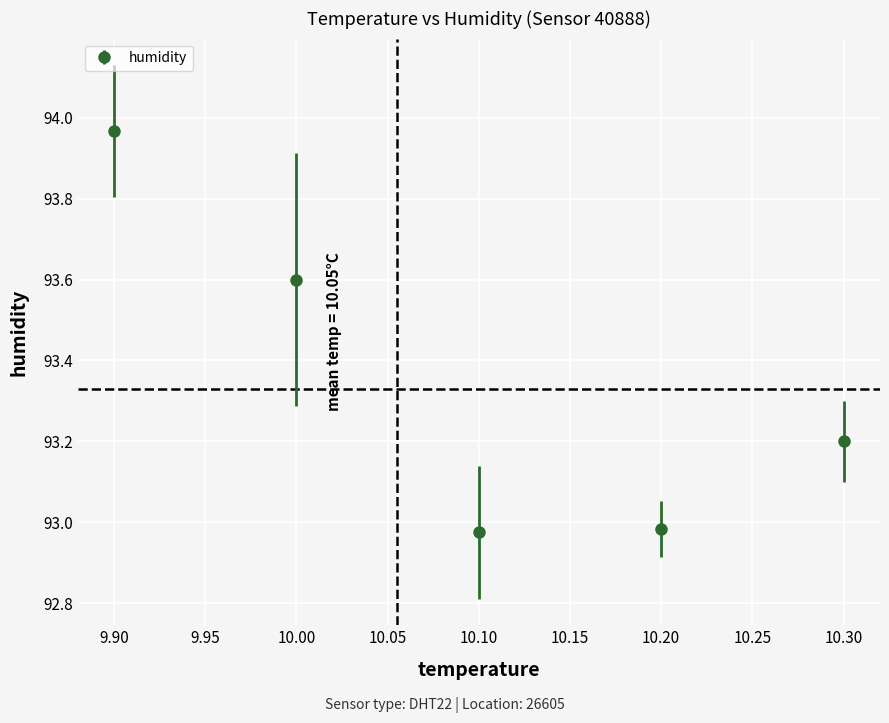

Which has a higher value, 10.30 or 10.10?

10.30